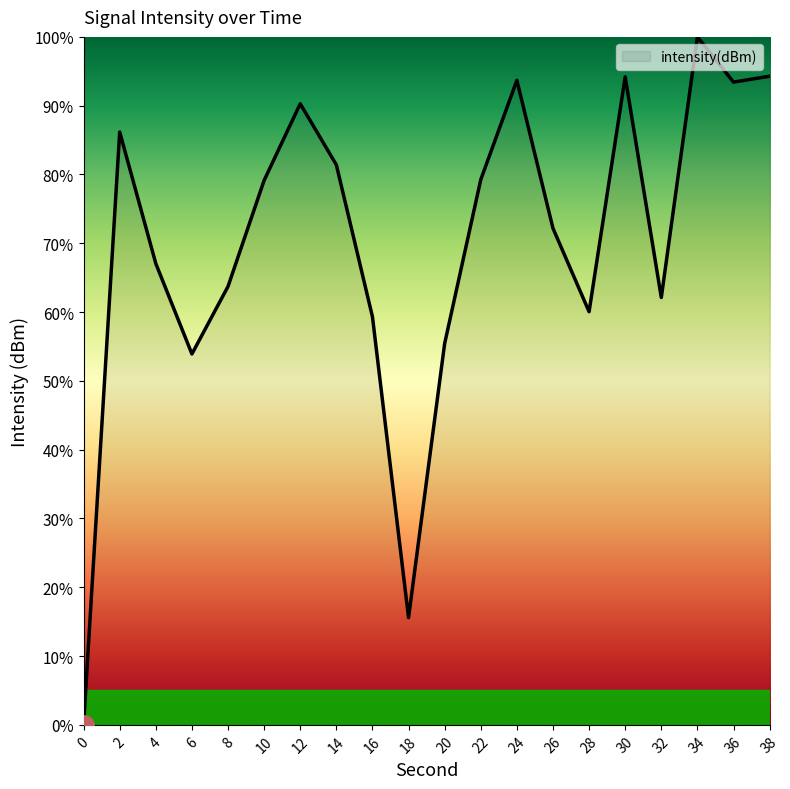

True or false: the data has more than 2 interior local peaks.

True